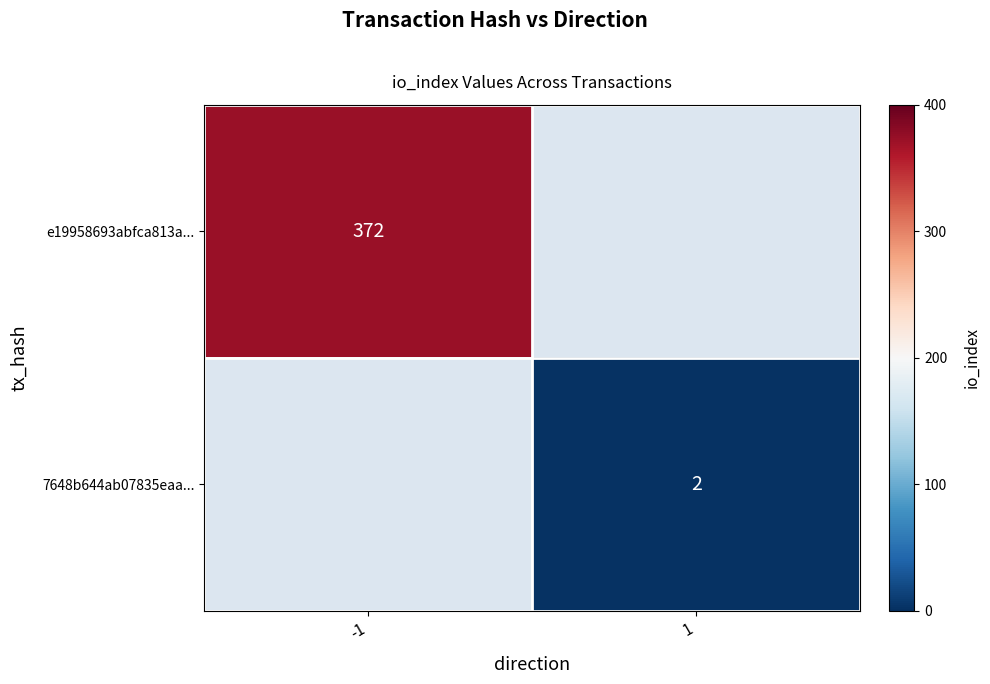

The 7648b644ab07835eaa... series shows 2 at 1. True or false?

True